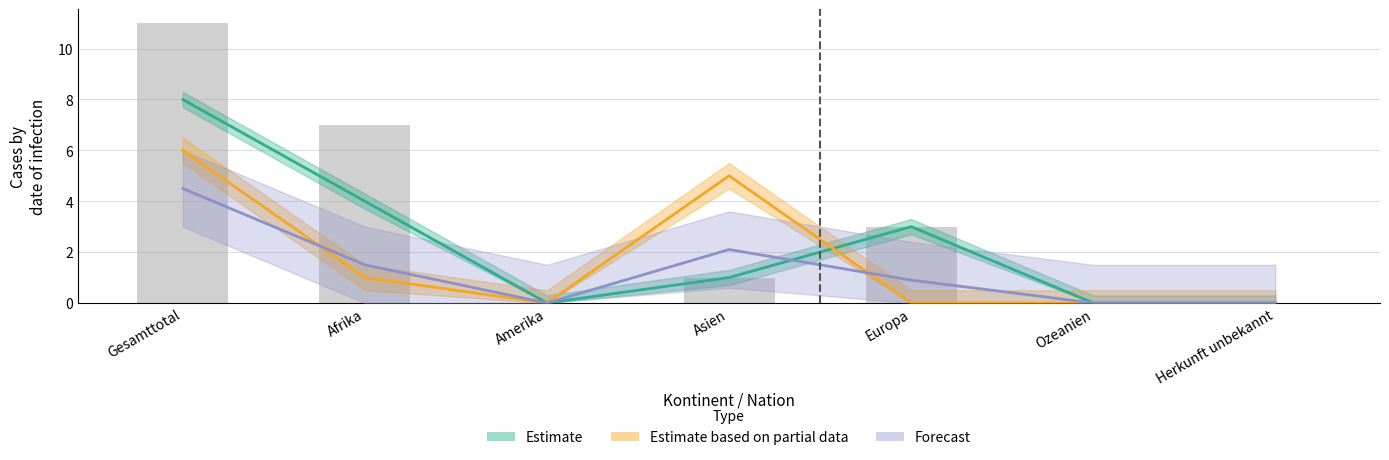

Is the value of Estimate at Herkunft unbekannt greater than the value of Forecast at Europa?

No